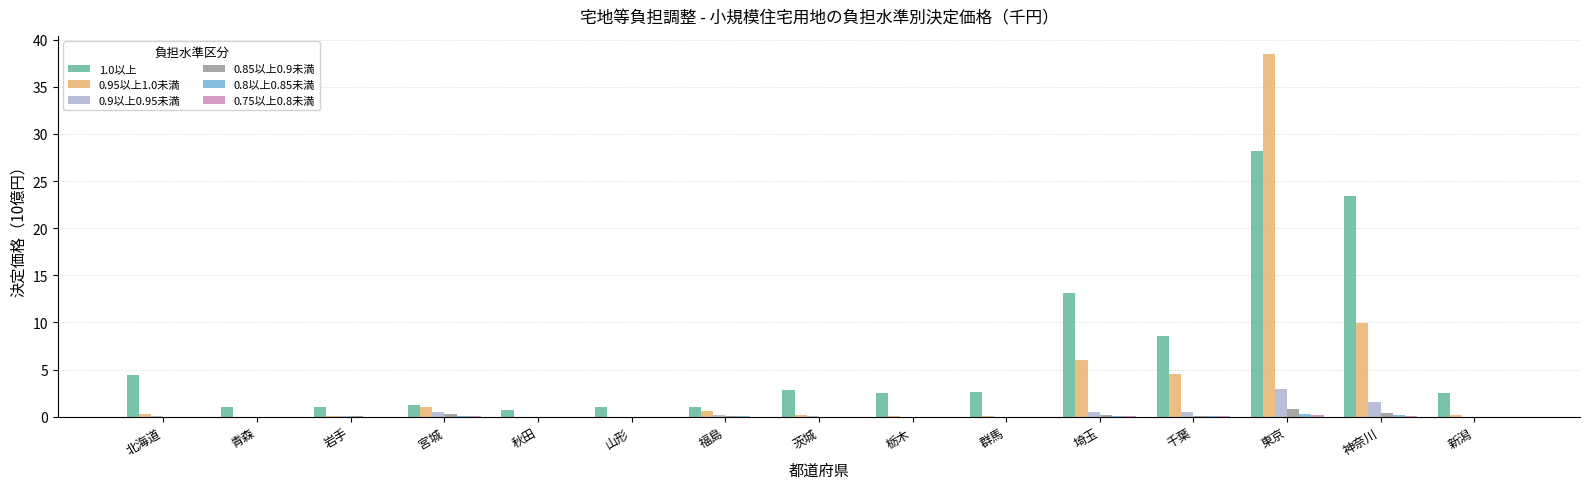

At which category is the sum across all series the highest?

東京